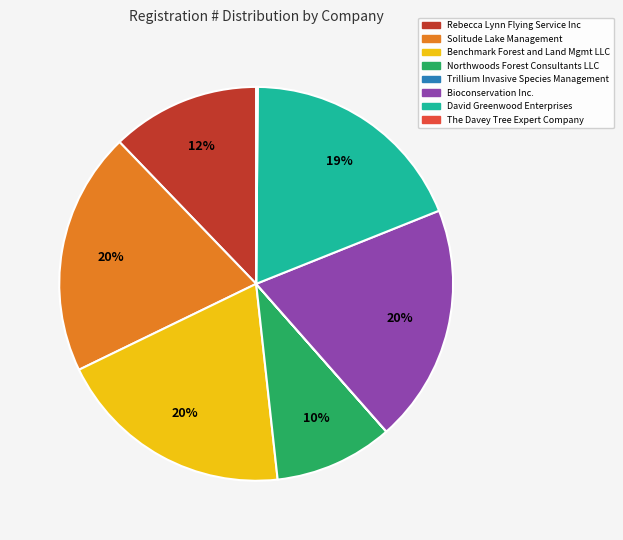

To the nearest percent, what is the average slice percentage?

12%